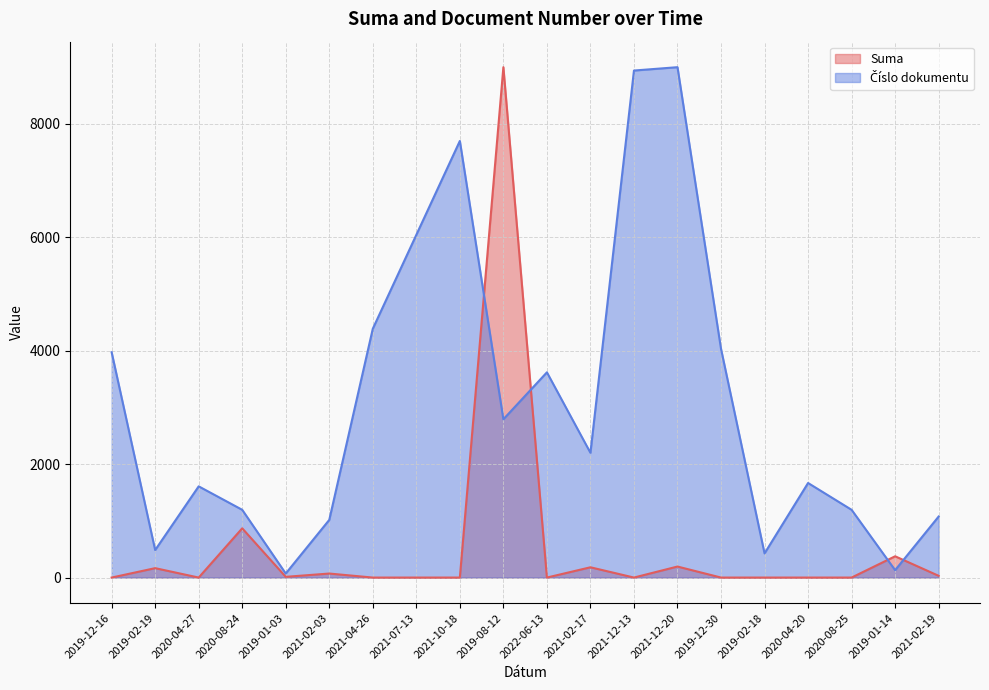

How many intersections are there between Suma (line) and Číslo dokumentu (line)?

4